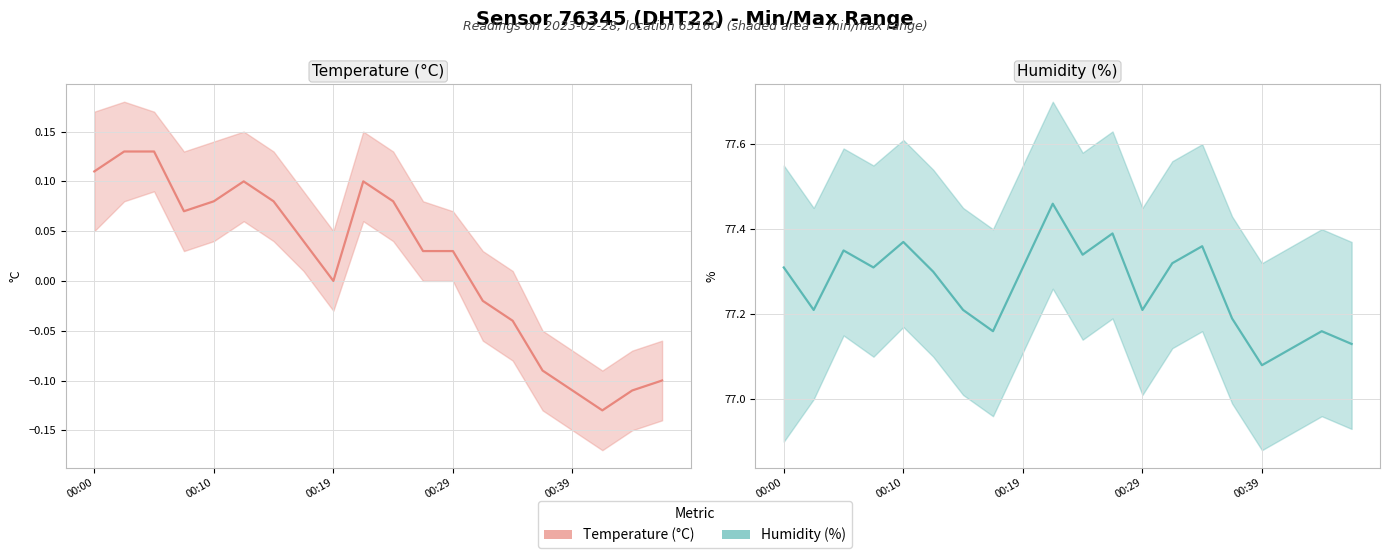

Is it true that temperature equals 0.1 at 9?

True